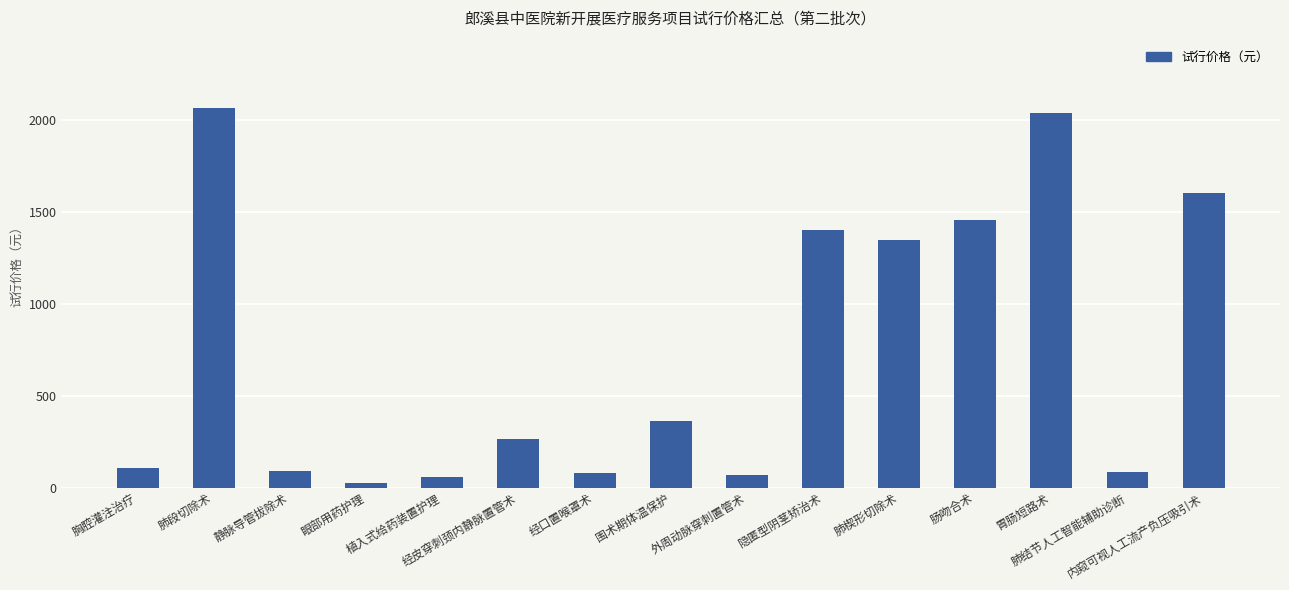

Where does the data first go above 262?

肺段切除术